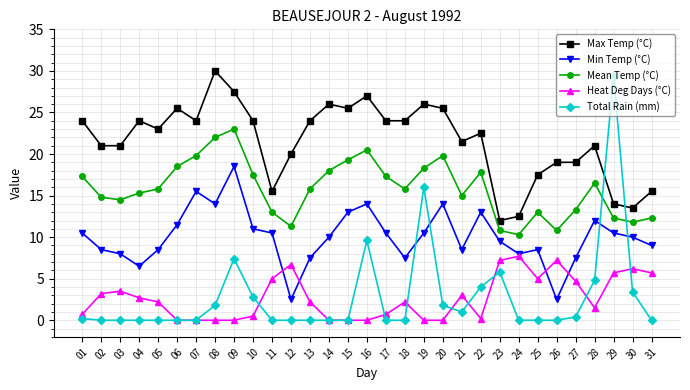

What is the value of the Max Temp (°C) point at the 12th from the left?

20.0